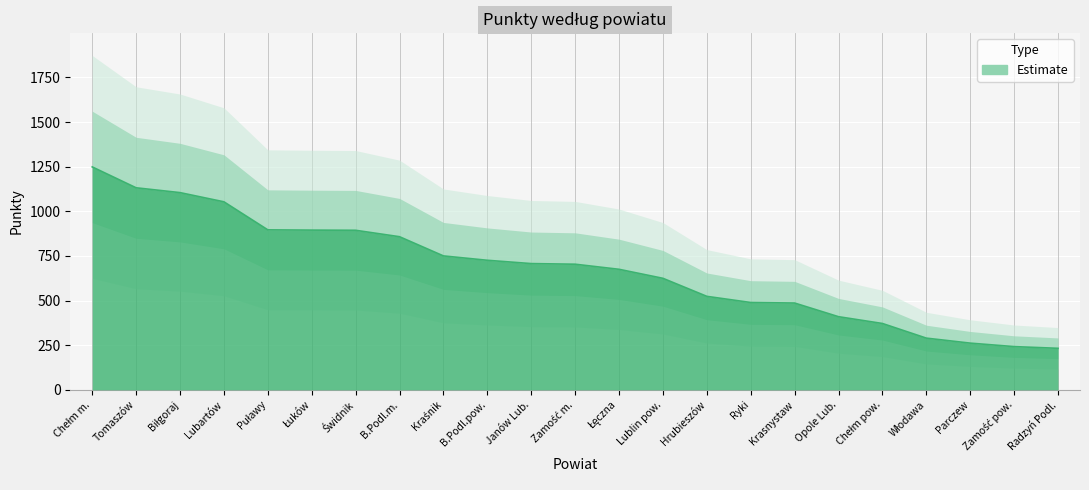

List the labels in order of value, largest first.

Chełm m., Tomaszów, Biłgoraj, Lubartów, Puławy, Łuków, Świdnik, B.Podl.m., Kraśnik, B.Podl.pow., Janów Lub., Zamość m., Łęczna, Lublin pow., Hrubieszów, Ryki, Krasnystaw, Opole Lub., Chełm pow., Włodawa, Parczew, Zamość pow., Radzyń Podl.